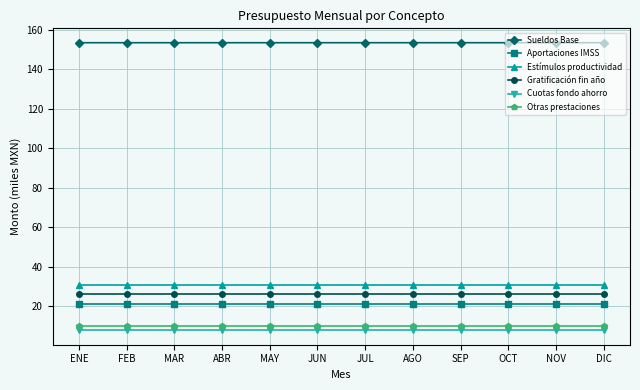

Reading left to right, extract all data points from this chart.

Sueldos Base: 153.4	153.4	153.4	153.4	153.4	153.4	153.4	153.4	153.4	153.4	153.4	153.4
Aportaciones IMSS: 20.9	20.9	20.9	20.9	20.9	20.9	20.9	20.9	20.9	20.9	20.9	20.9
Estímulos productividad: 30.7	30.7	30.7	30.7	30.7	30.7	30.7	30.7	30.7	30.7	30.7	30.7
Gratificación fin año: 26.3	26.3	26.3	26.3	26.3	26.3	26.3	26.3	26.3	26.3	26.3	26.3
Cuotas fondo ahorro: 7.7	7.7	7.7	7.7	7.7	7.7	7.7	7.7	7.7	7.7	7.7	7.7
Otras prestaciones: 9.8	9.8	9.8	9.8	9.8	9.8	9.8	9.8	9.8	9.8	9.8	9.8